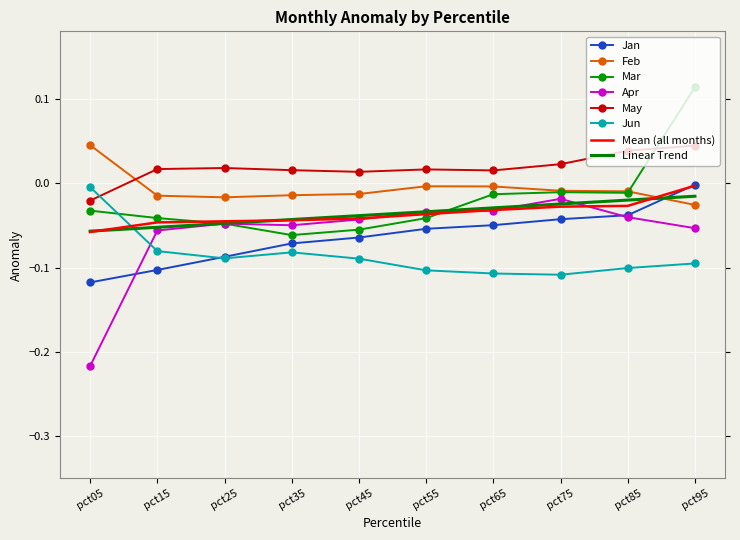

At which category is the sum across all series the highest?

pct95